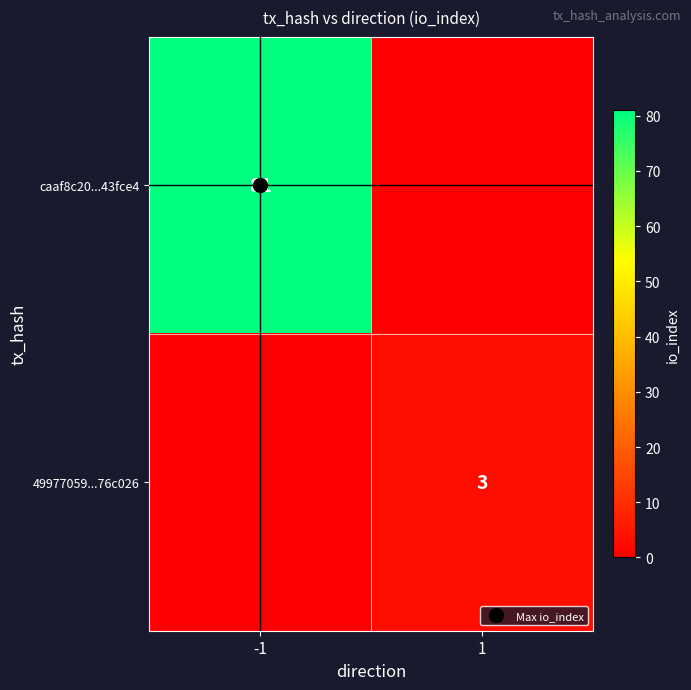

What is the difference between the caaf8c20...43fce4 values at -1 and 1?

81